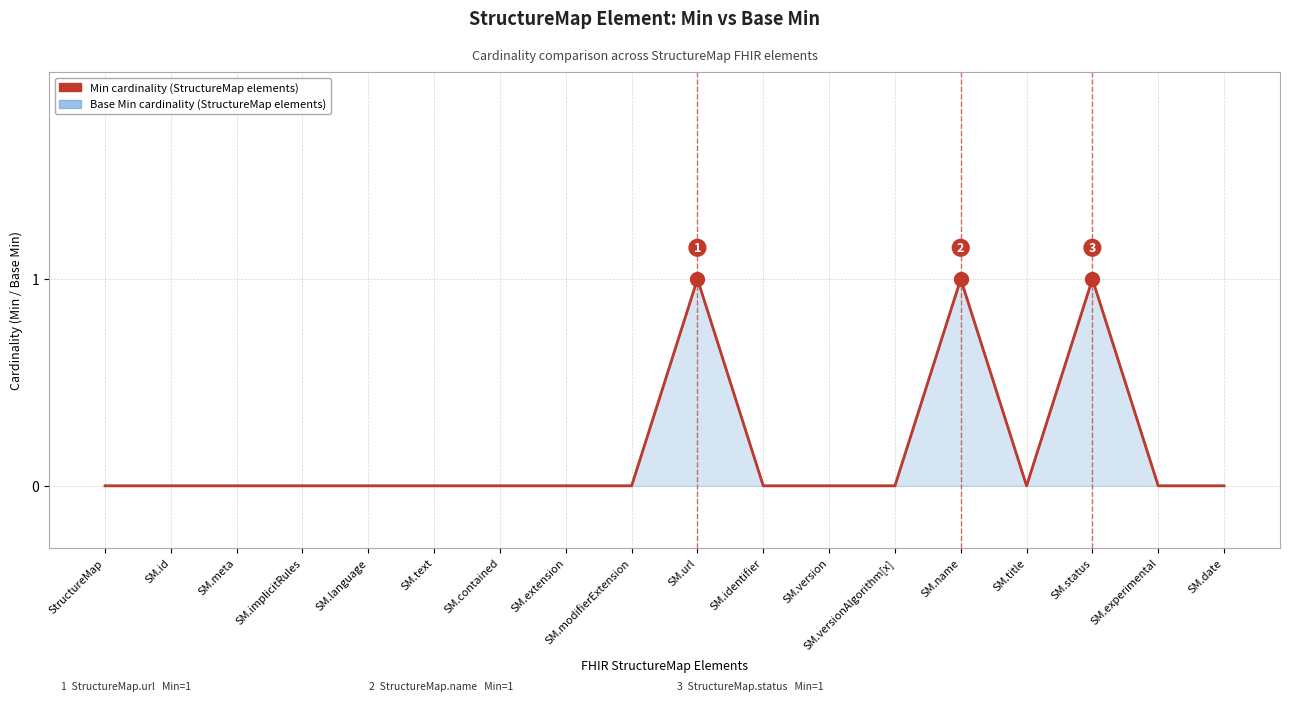

True or false: Min cardinality has a value of 0 at SM.identifier.

True